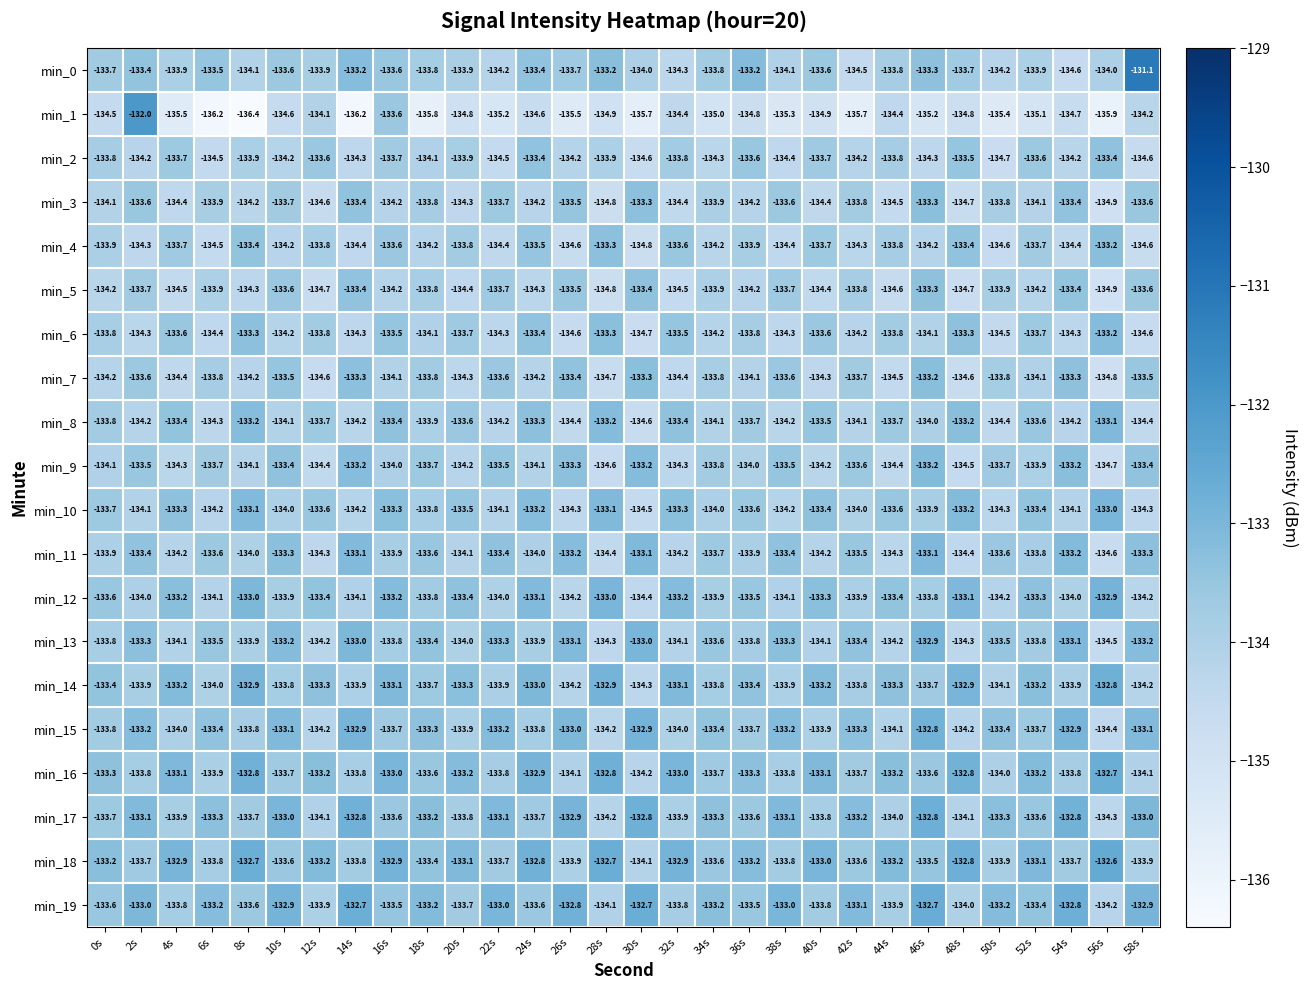

Which series has the largest range (max minus min)?

min_1